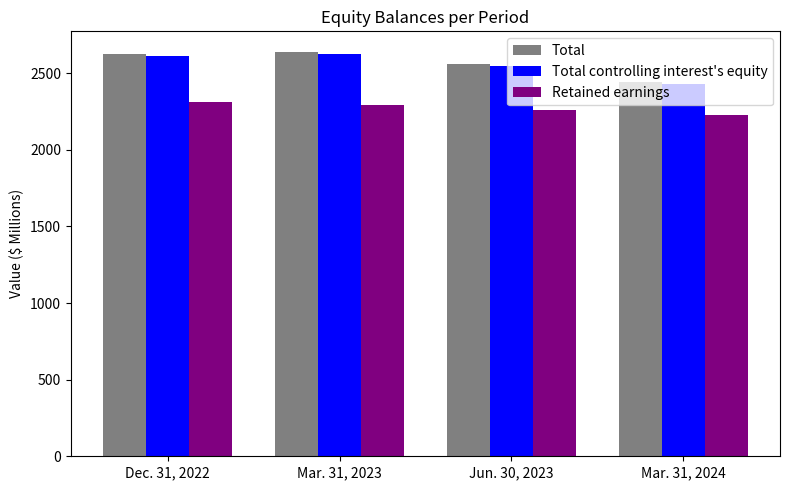

Reading left to right, transcribe all the data shown in this chart.

Total: Dec. 31, 2022=2626	Mar. 31, 2023=2641	Jun. 30, 2023=2557	Mar. 31, 2024=2442
Total controlling interest's equity: Dec. 31, 2022=2613	Mar. 31, 2023=2627	Jun. 30, 2023=2545	Mar. 31, 2024=2429
Retained earnings: Dec. 31, 2022=2310	Mar. 31, 2023=2295	Jun. 30, 2023=2260	Mar. 31, 2024=2226